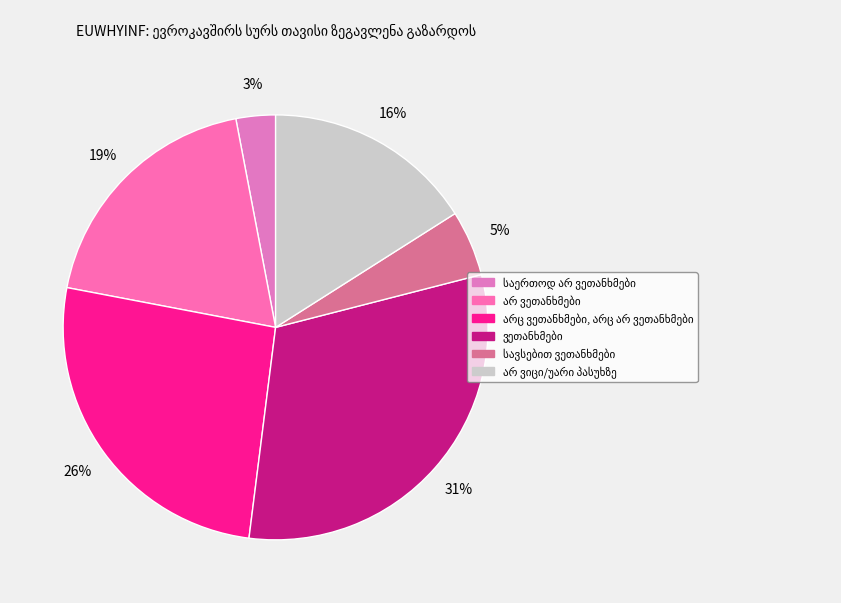

How many segments does this pie chart have?

6